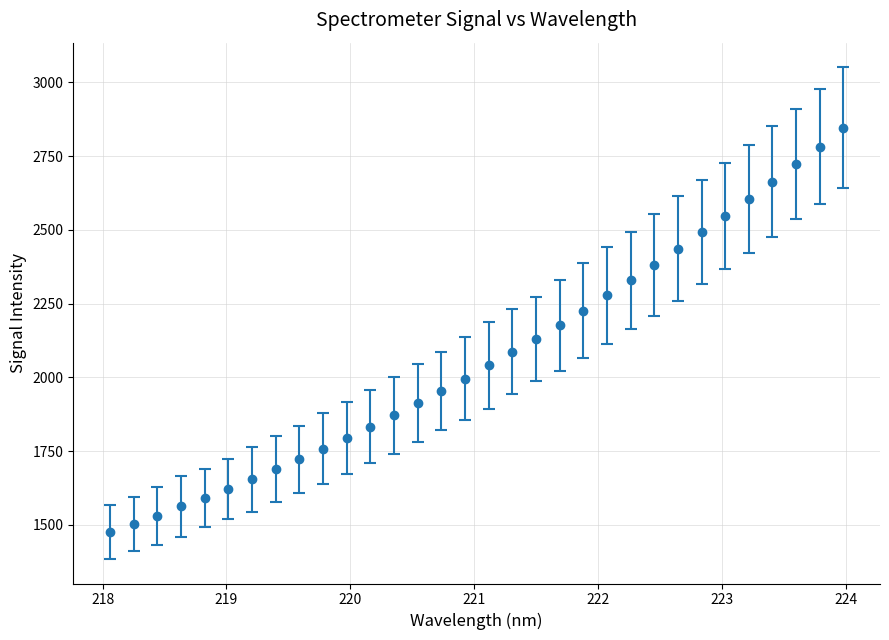

What is the minimum value shown in the chart?

1475.8